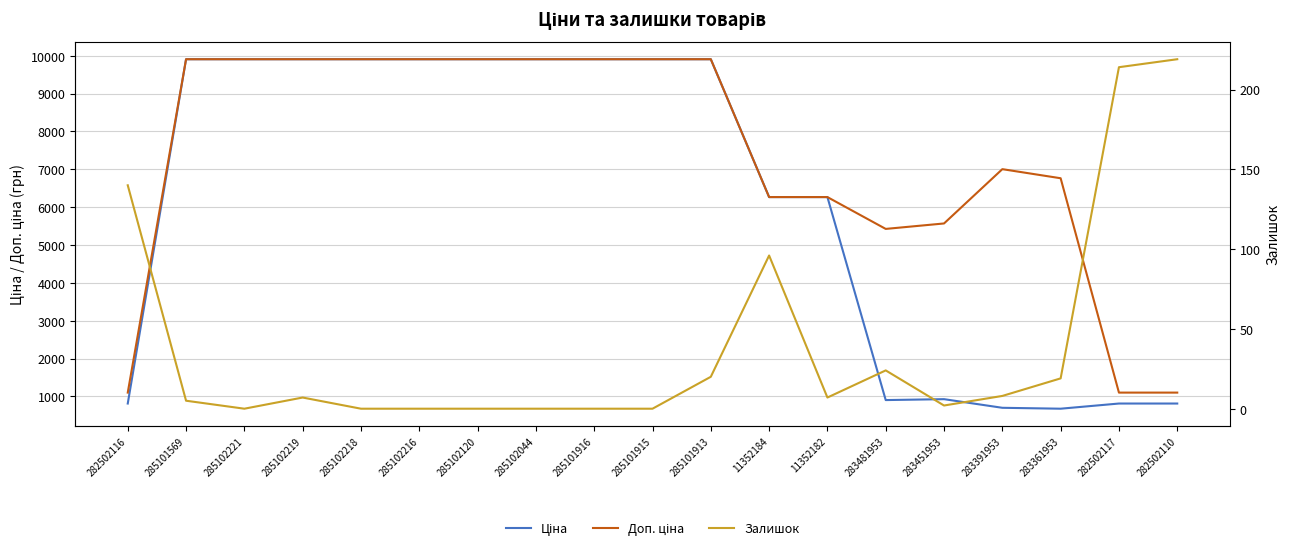

True or false: Ціна and Доп. ціна cross at least once.

False